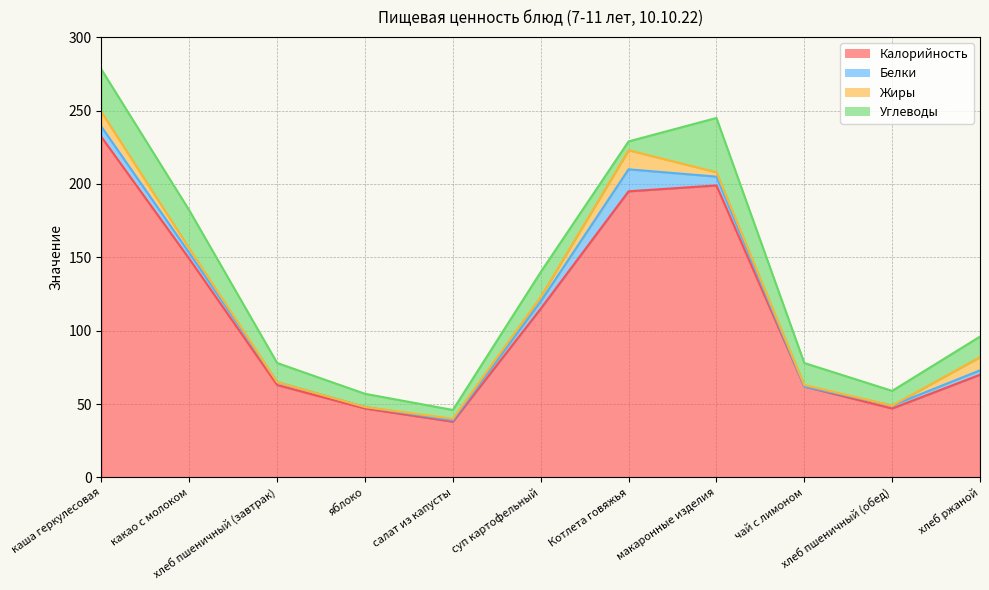

At каша геркулесовая, list the series in order from smallest to largest.

Белки, Жиры, Углеводы, Калорийность